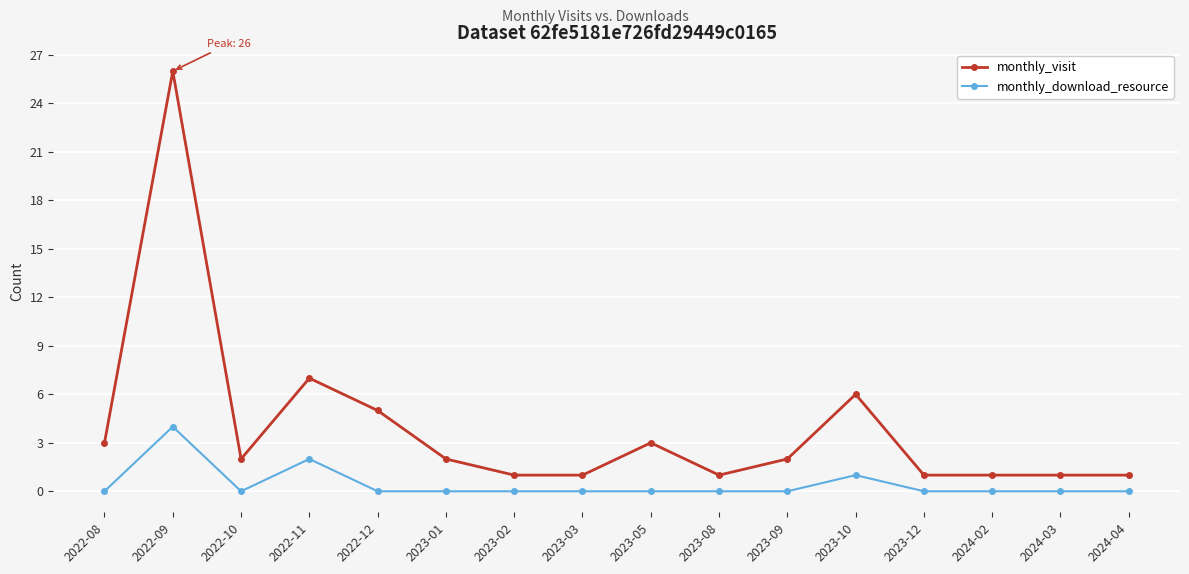

Does the chart display data point markers on the line(s)?

Yes